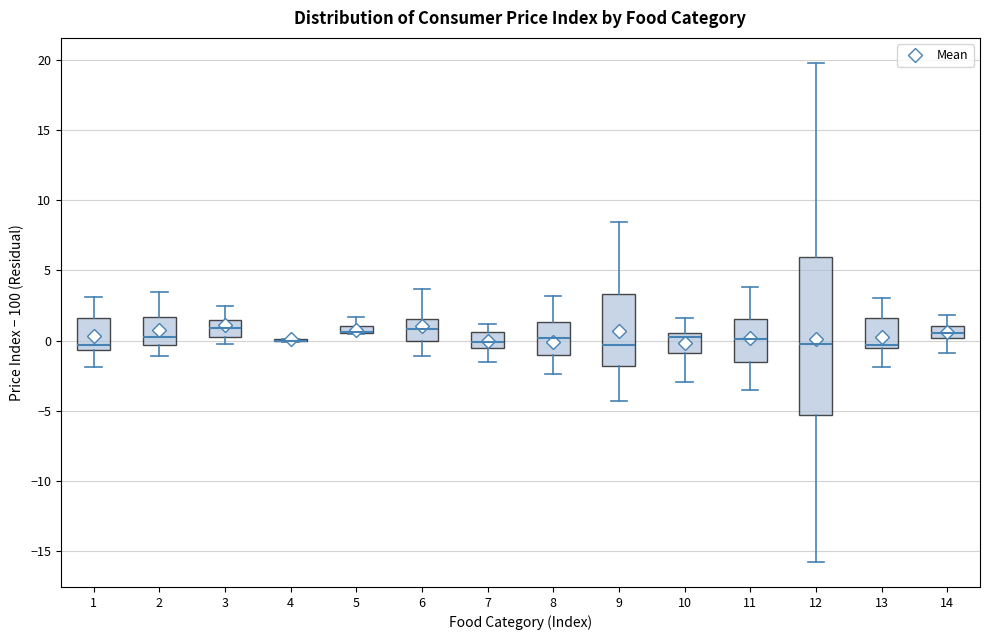

Comparing the boxes themselves (not the whiskers), which one is the tallest?

12